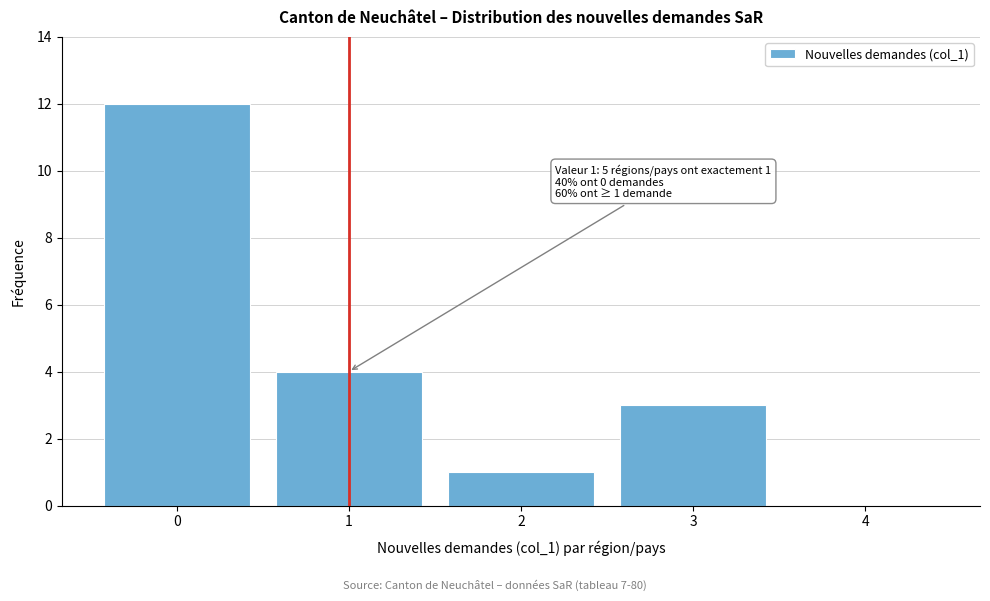

Over which range of the x-axis is the bar tallest?

-0.5 to 0.5